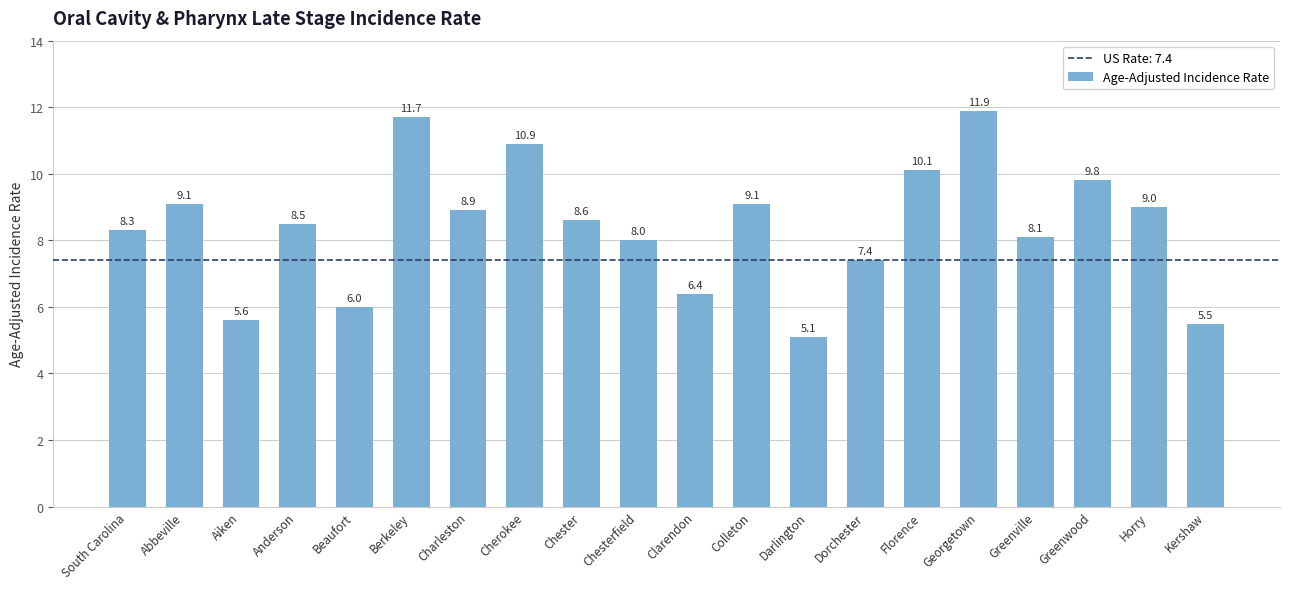

What position from the right is Florence?

6